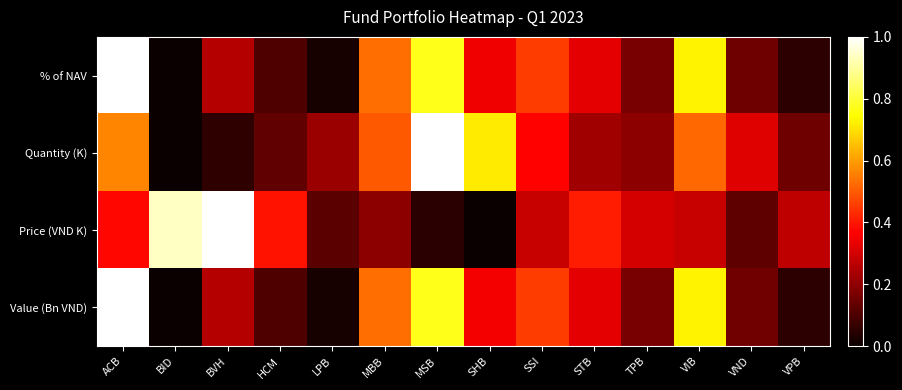

At which category does the chart reach its peak across all series?

ACB